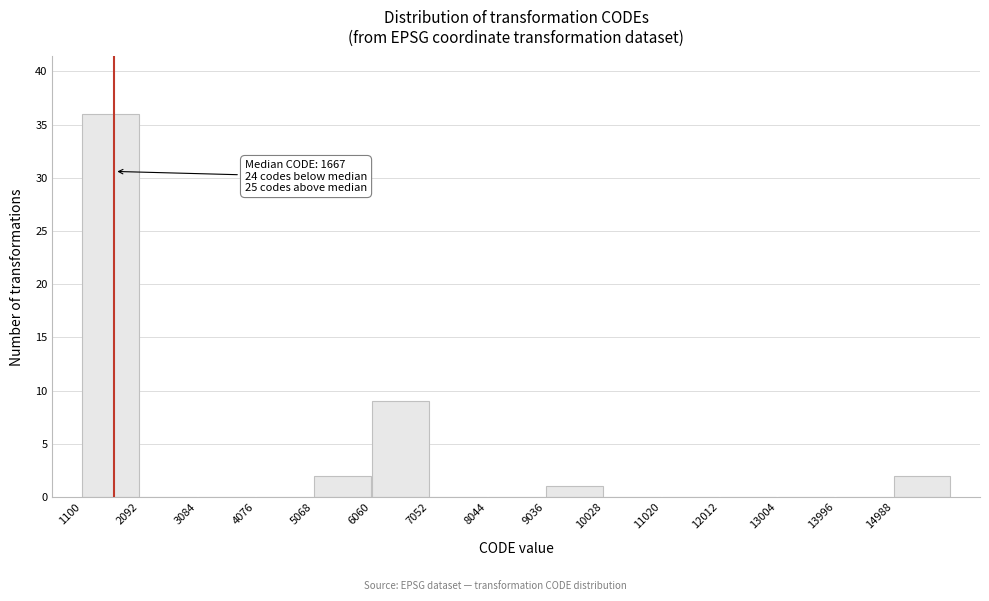

Which range on the x-axis has the tallest bar?

1100 to 2100